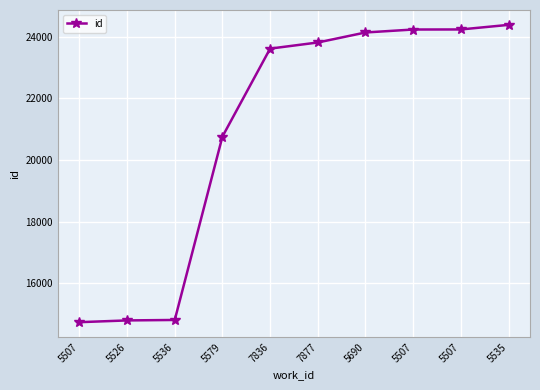

At which category does the chart reach its minimum across all series?

5507